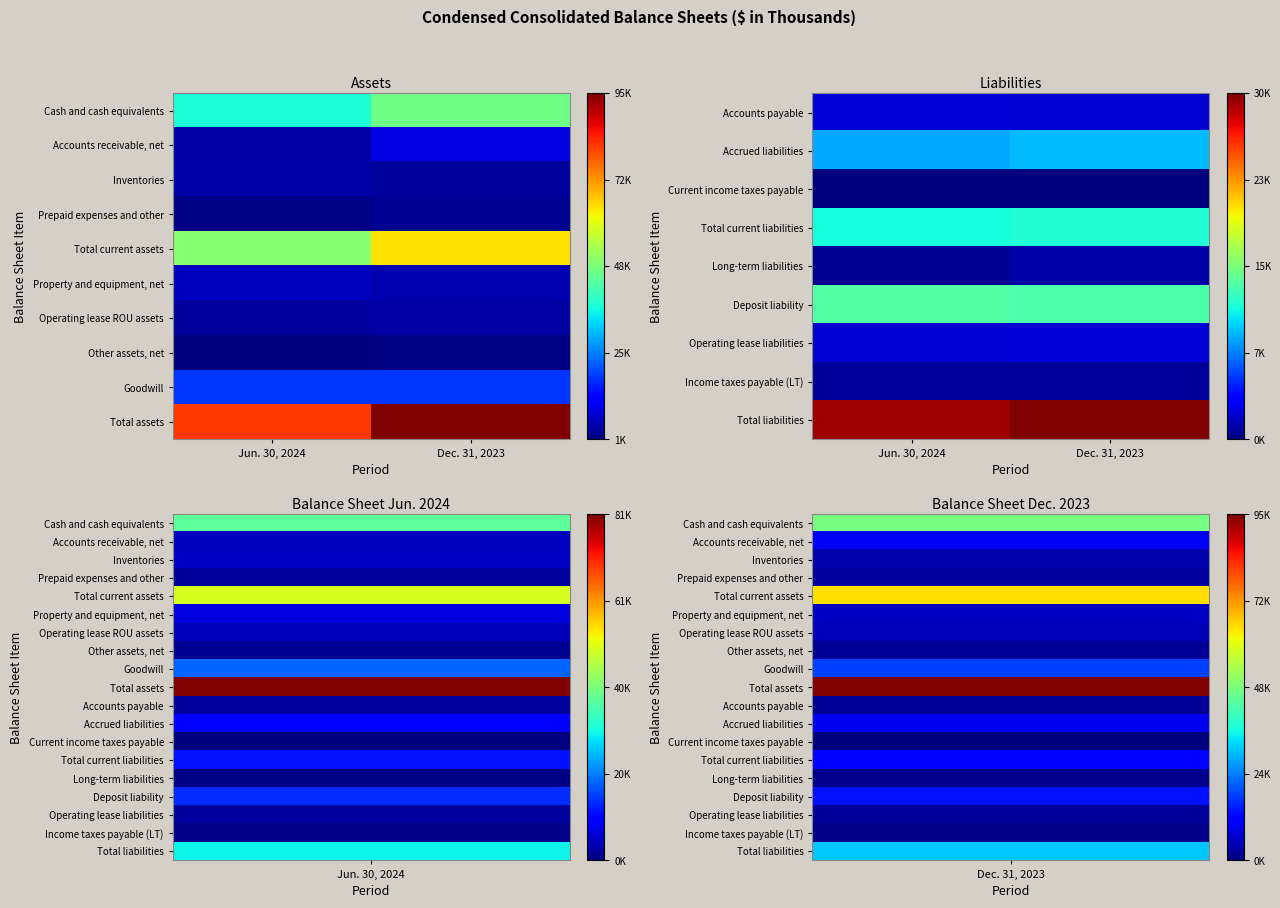

At which label is Deposit liability closest to 13939?

Dec. 31, 2023